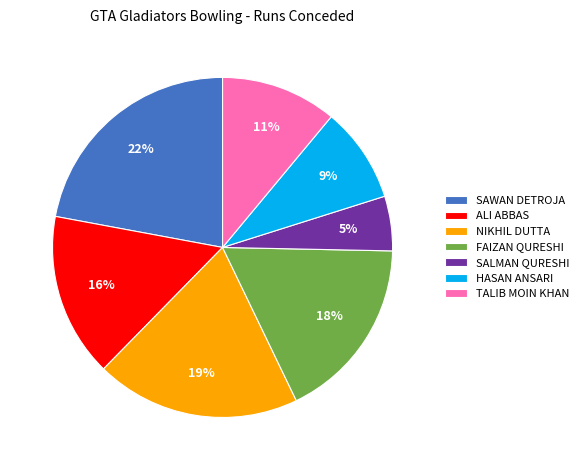

How many slices are in this pie chart?

7